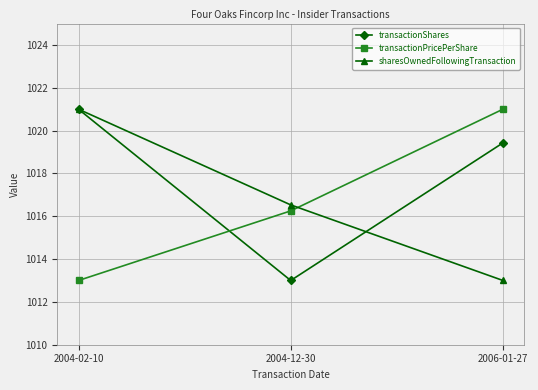

What is the label of the 3rd point from the right?

2004-02-10